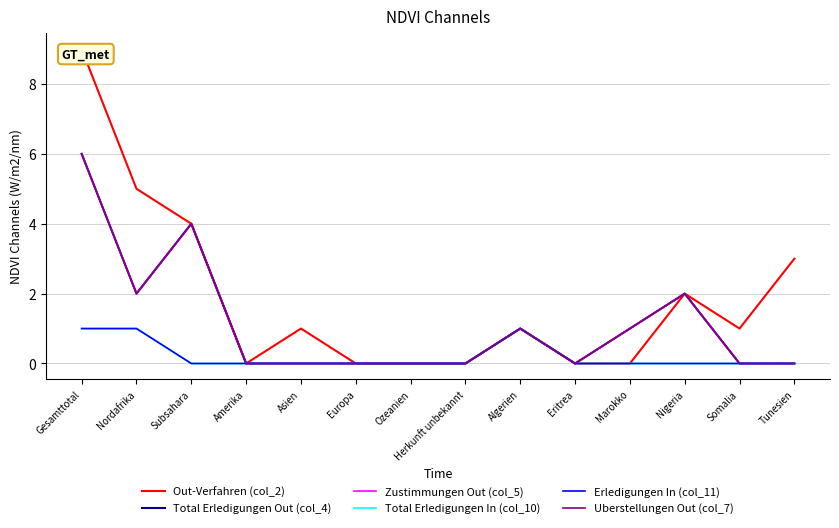

Reading left to right, what are all the values shown in this chart?

Out-Verfahren (col_2): 9	5	4	0	1	0	0	0	1	0	0	2	1	3
Total Erledigungen Out (col_4): 6	2	4	0	0	0	0	0	1	0	1	2	0	0
Zustimmungen Out (col_5): 6	2	4	0	0	0	0	0	1	0	1	2	0	0
Total Erledigungen In (col_10): 1	1	0	0	0	0	0	0	1	0	0	0	0	0
Erledigungen In (col_11): 1	1	0	0	0	0	0	0	1	0	0	0	0	0
Uberstellungen Out (col_7): 6	2	4	0	0	0	0	0	1	0	1	2	0	0